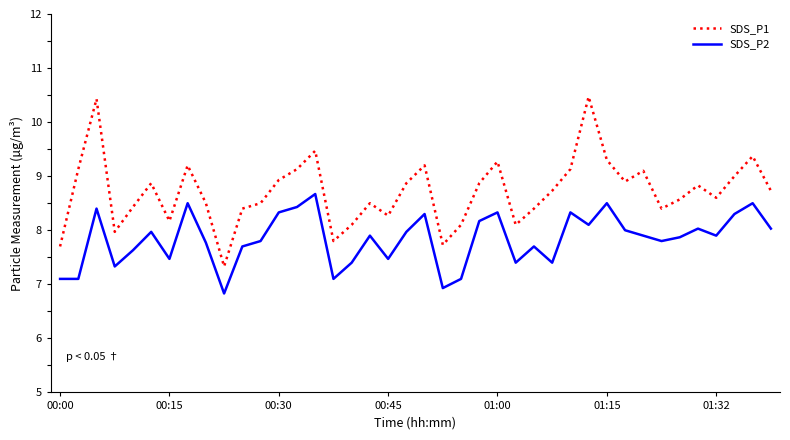

Rank the series by their average value, from lowest to highest.

SDS_P2, SDS_P1